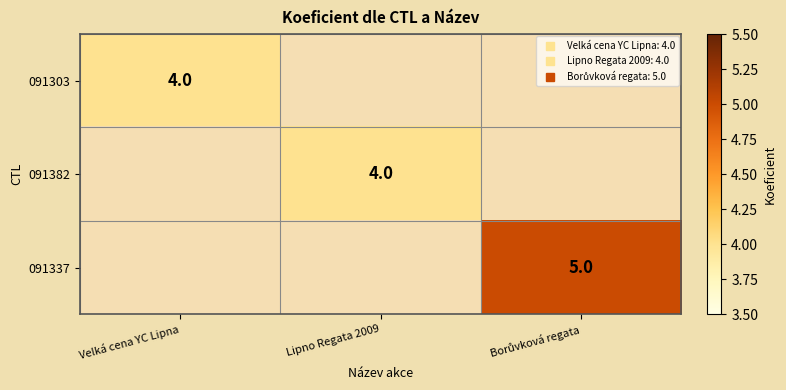

How many series are shown in this chart?

3